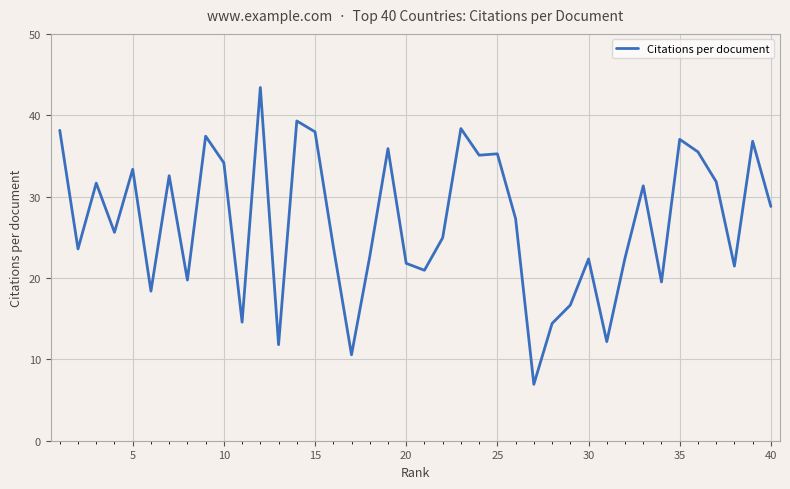

What is the difference between the maximum and minimum values?

36.5